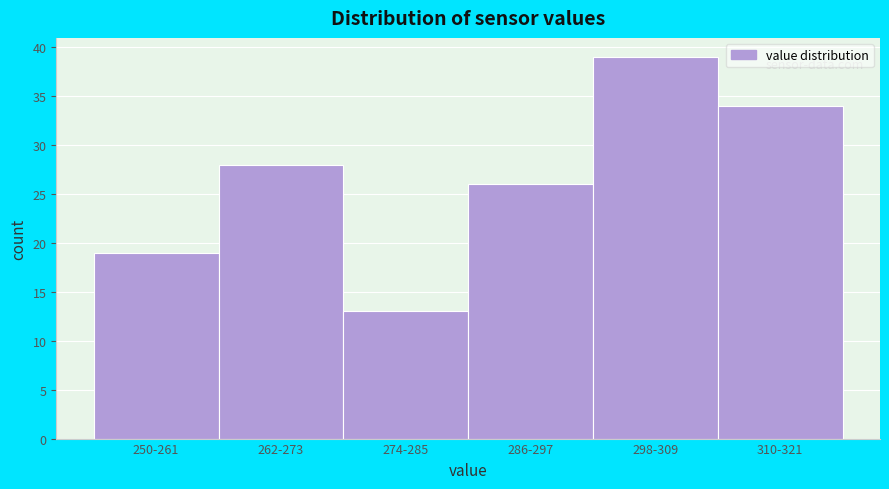

Reading left to right, extract all data points from this chart.

19	28	13	26	39	34